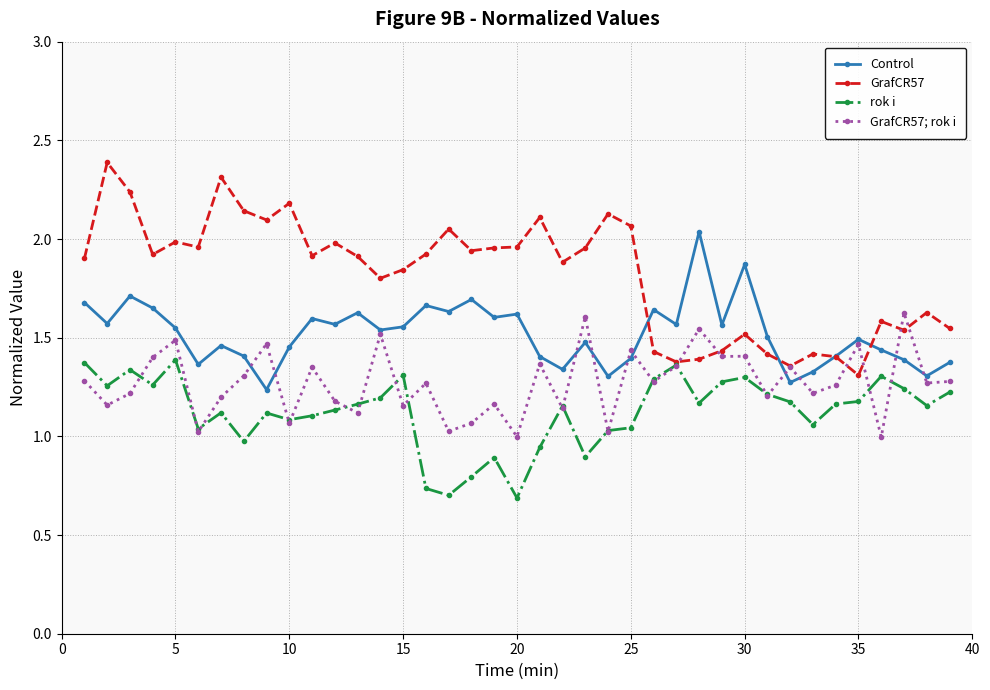

What is the sum of all GrafCR57; rok i values?

49.7